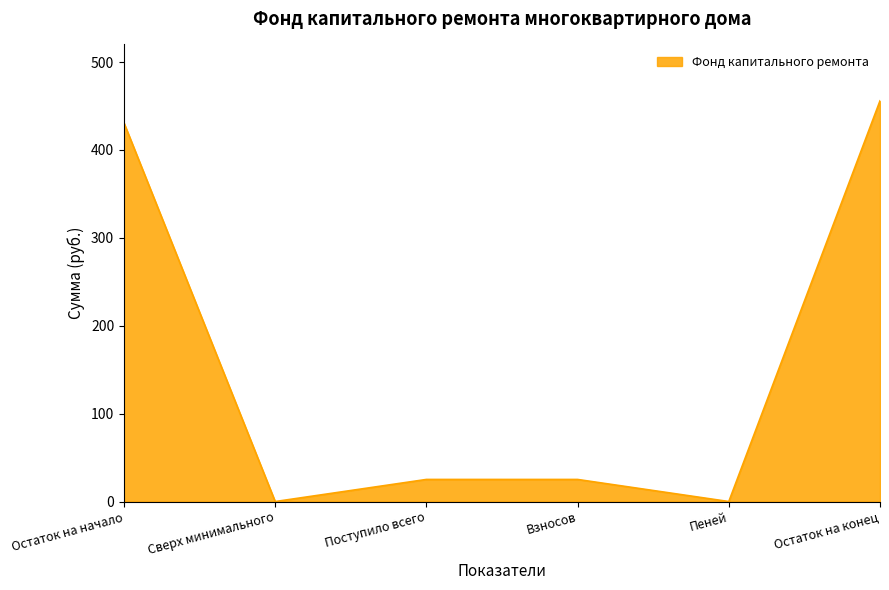

True or false: there are more than 1 points higher than both neighbors.

False